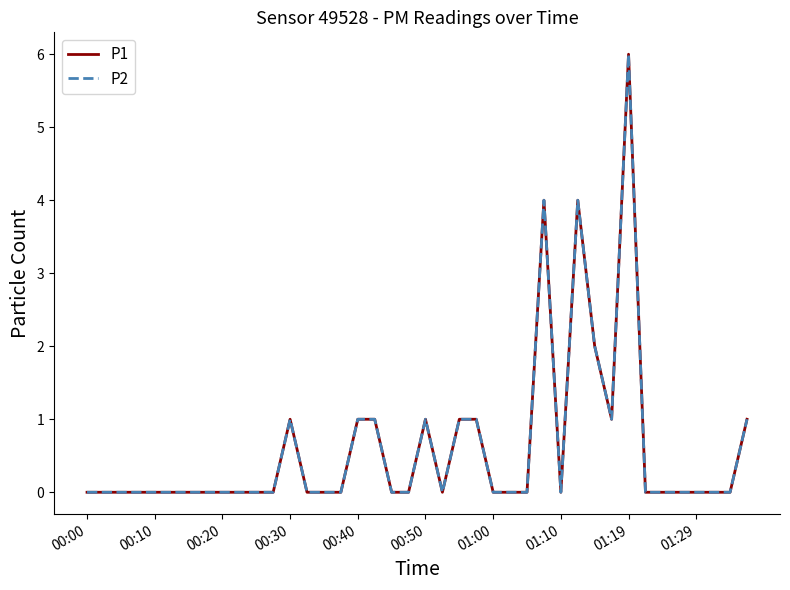

Does the chart display data point markers on the line(s)?

No